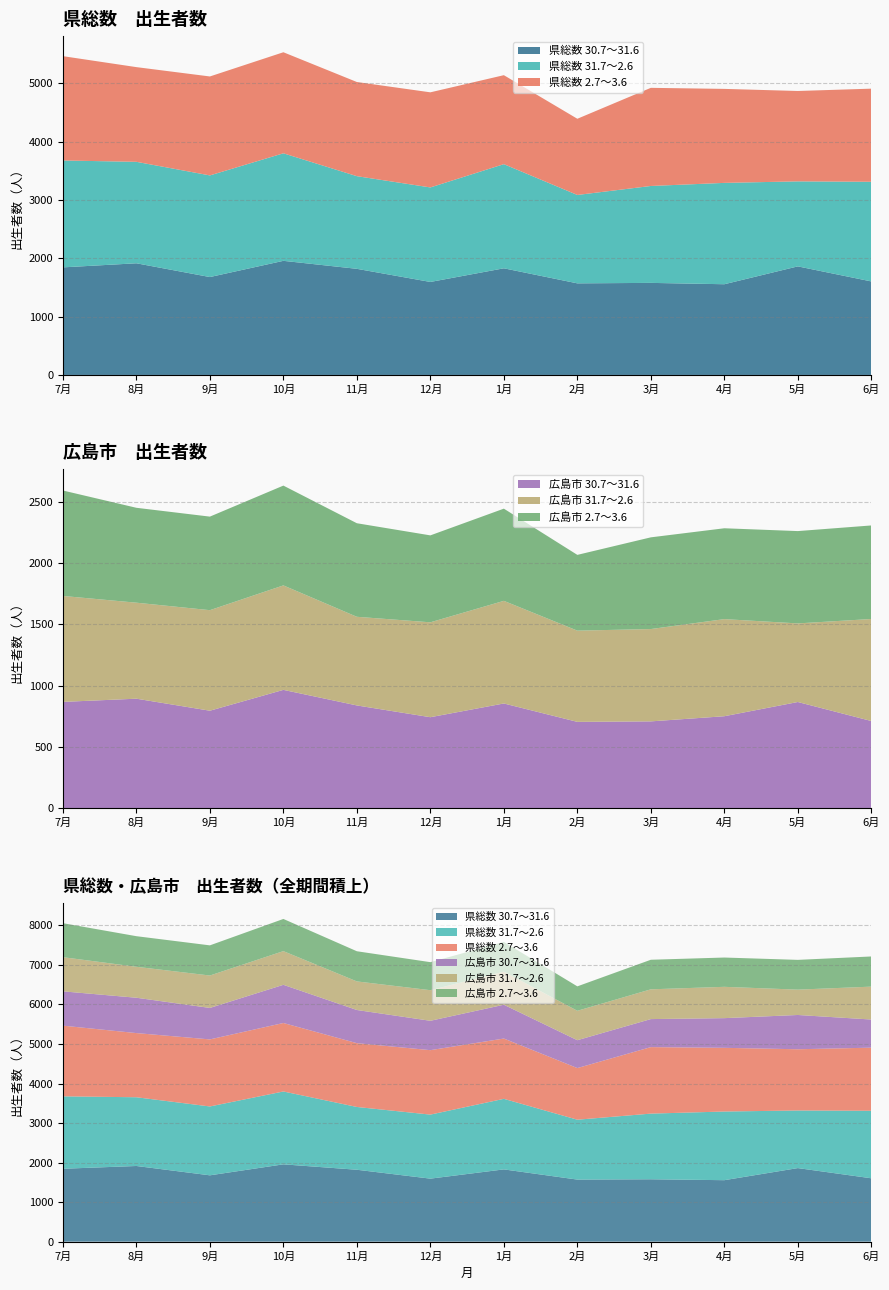

Reading right to left, what are all the values shown in this chart?

県総数 30.7～31.6: 6月=1603	5月=1861	4月=1555	3月=1578	2月=1570	1月=1828	12月=1594	11月=1819	10月=1956	9月=1678	8月=1914	7月=1844
県総数 31.7～2.6: 6月=1708	5月=1457	4月=1737	3月=1661	2月=1515	1月=1785	12月=1620	11月=1588	10月=1843	9月=1742	8月=1739	7月=1832
県総数 2.7～3.6: 6月=1596	5月=1549	4月=1611	3月=1682	2月=1306	1月=1525	12月=1630	11月=1614	10月=1732	9月=1696	8月=1623	7月=1788
広島市 30.7～31.6: 6月=712	5月=867	4月=751	3月=709	2月=705	1月=855	12月=743	11月=839	10月=966	9月=796	8月=894	7月=868
広島市 31.7～2.6: 6月=832	5月=641	4月=792	3月=753	2月=744	1月=837	12月=774	11月=723	10月=852	9月=820	8月=783	7月=864
広島市 2.7～3.6: 6月=763	5月=753	4月=741	3月=748	2月=618	1月=752	12月=709	11月=763	10月=814	9月=763	8月=774	7月=860